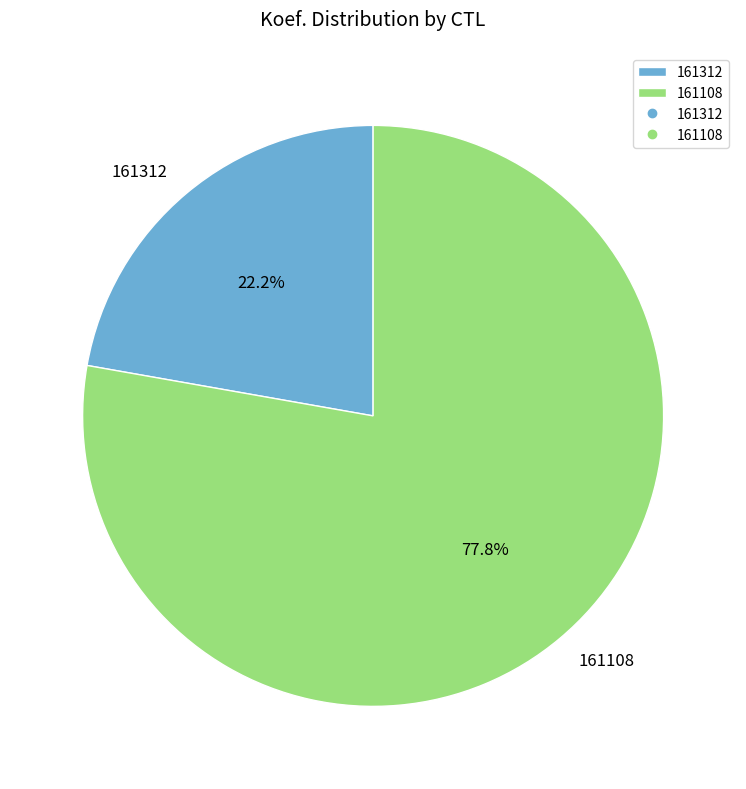

Which category has the smallest portion of the pie?

161312